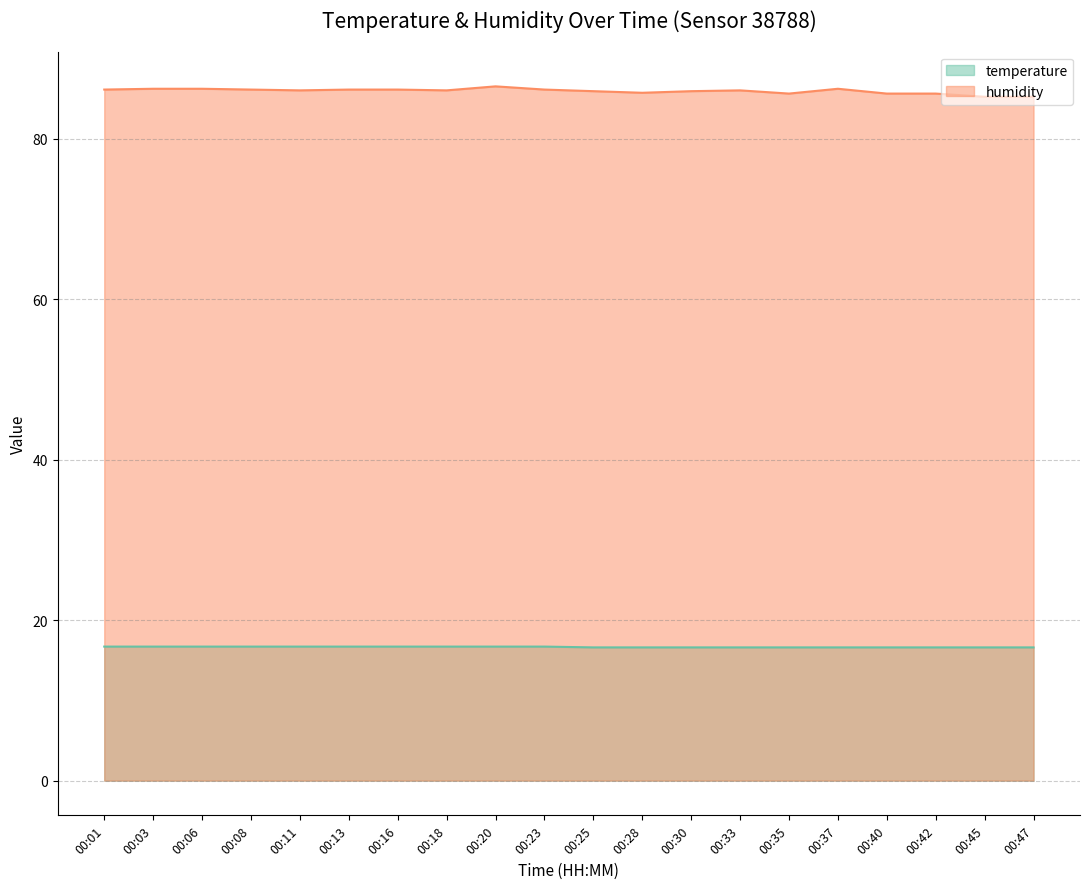

Which series has the widest spread of values?

humidity